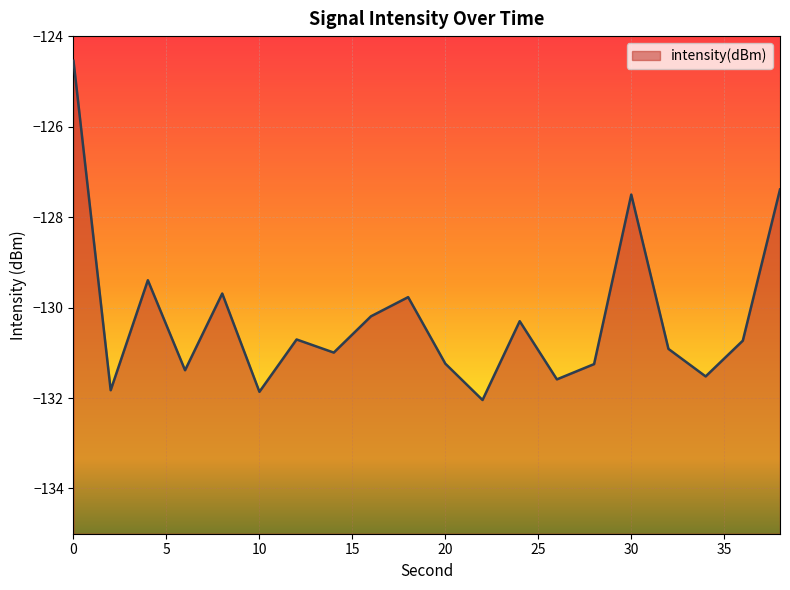

Reading left to right, transcribe all the data shown in this chart.

-124.5	-131.8	-129.4	-131.4	-129.7	-131.9	-130.7	-131.0	-130.2	-129.8	-131.2	-132.0	-130.3	-131.6	-131.3	-127.5	-130.9	-131.5	-130.7	-127.4